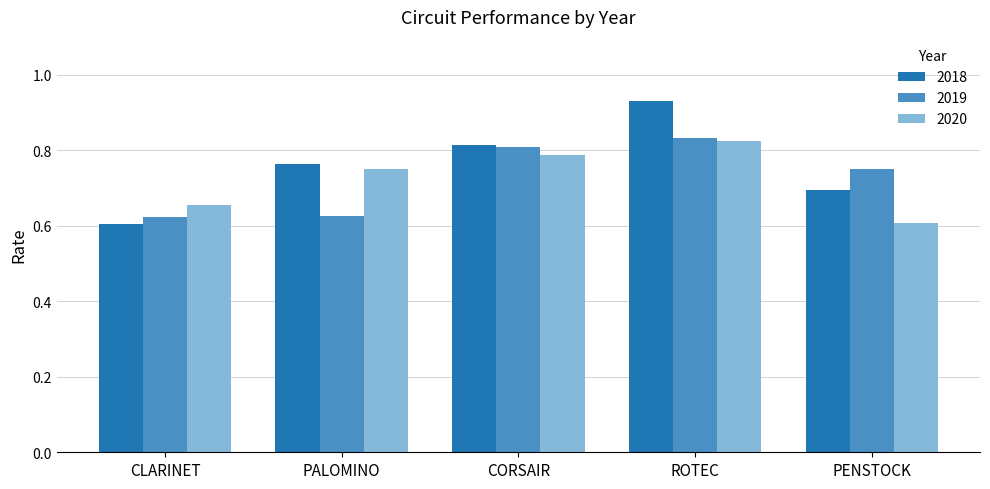

Are the bars grouped side by side (vs. stacked)?

Yes